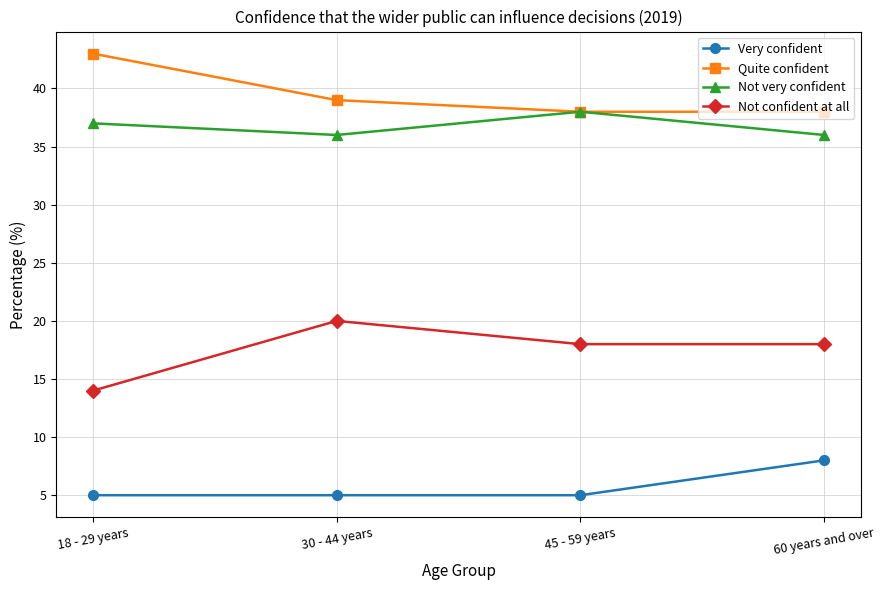

Where is the first local maximum for Not very confident?

45 - 59 years